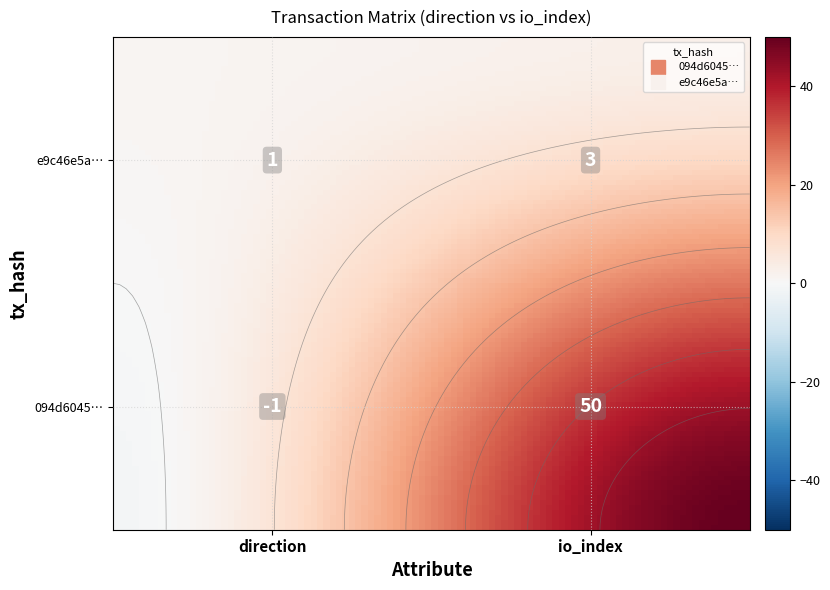

The value of e9c46e5a005759da32a2de5147393633e696d6b at 0 is 1. True or false?

True